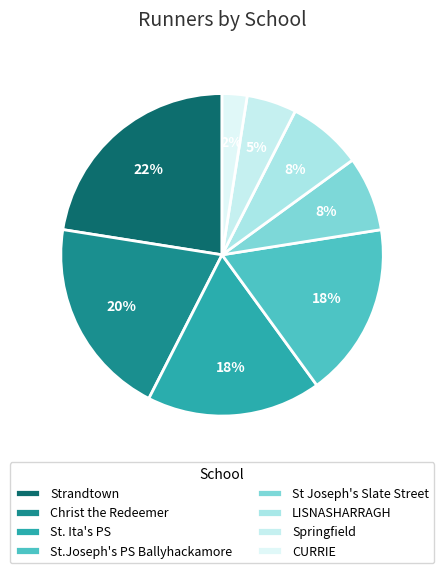

To the nearest percent, what is the combined percentage of Christ the Redeemer and Strandtown?

42%